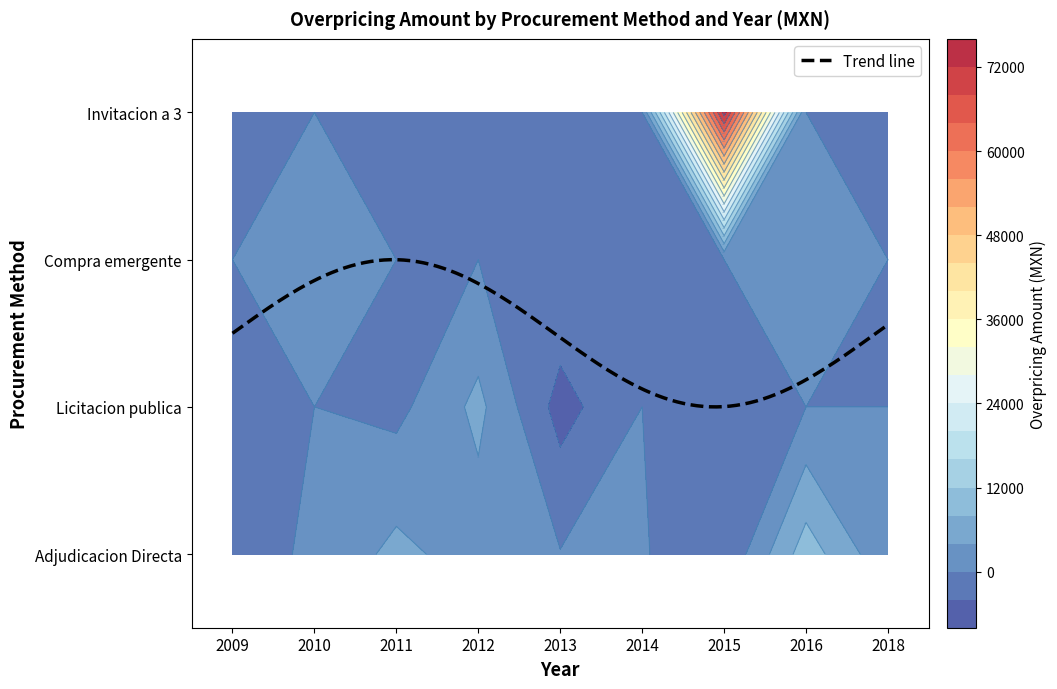

At how many categories does at least one series exceed 47129?

1